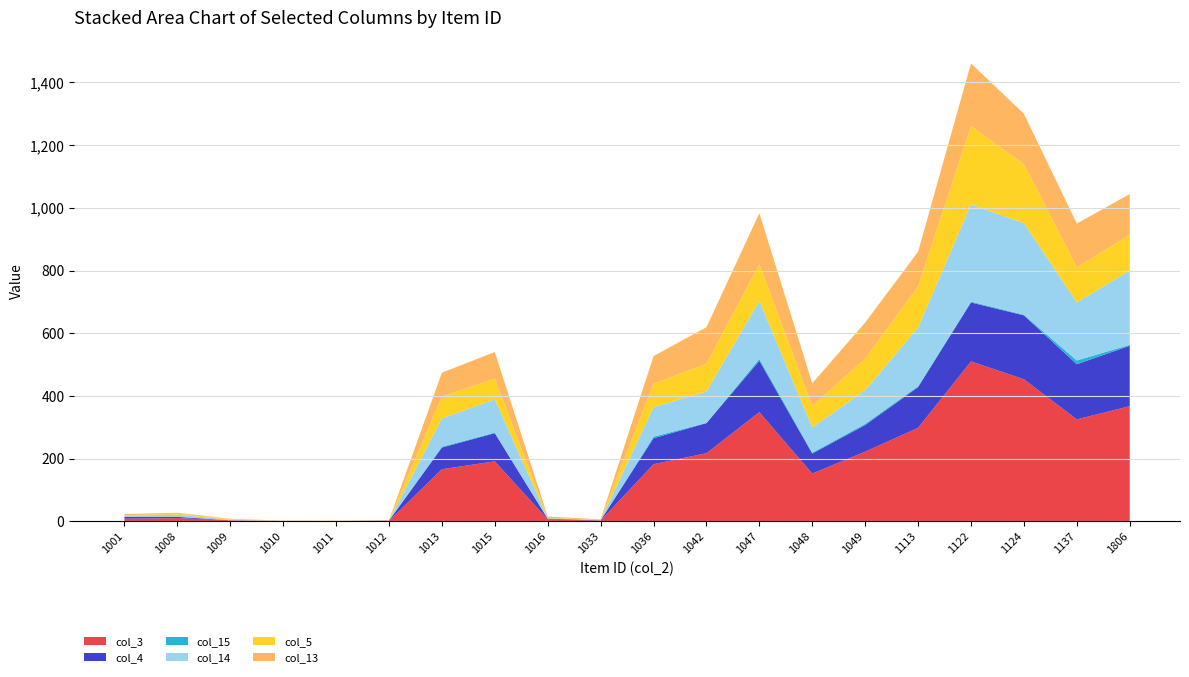

Reading left to right, extract all data points from this chart.

col_3: 8	10	3	1	1	1	166	191	6	2	182	217	348	152	222	298	510	453	325	367
col_4: 6	4	0	0	0	1	69	90	2	1	83	96	164	64	85	130	188	204	176	193
col_15: 0	0	0	0	0	0	3	2	0	0	5	1	6	3	4	3	3	2	12	3
col_14: 4	7	2	0	0	0	90	106	2	0	94	100	185	80	107	187	310	292	185	237
col_5: 1	3	2	0	1	0	70	66	1	1	75	88	117	69	101	131	250	188	112	114
col_13: 4	3	1	1	0	1	76	85	4	2	88	117	163	72	115	111	200	161	140	130